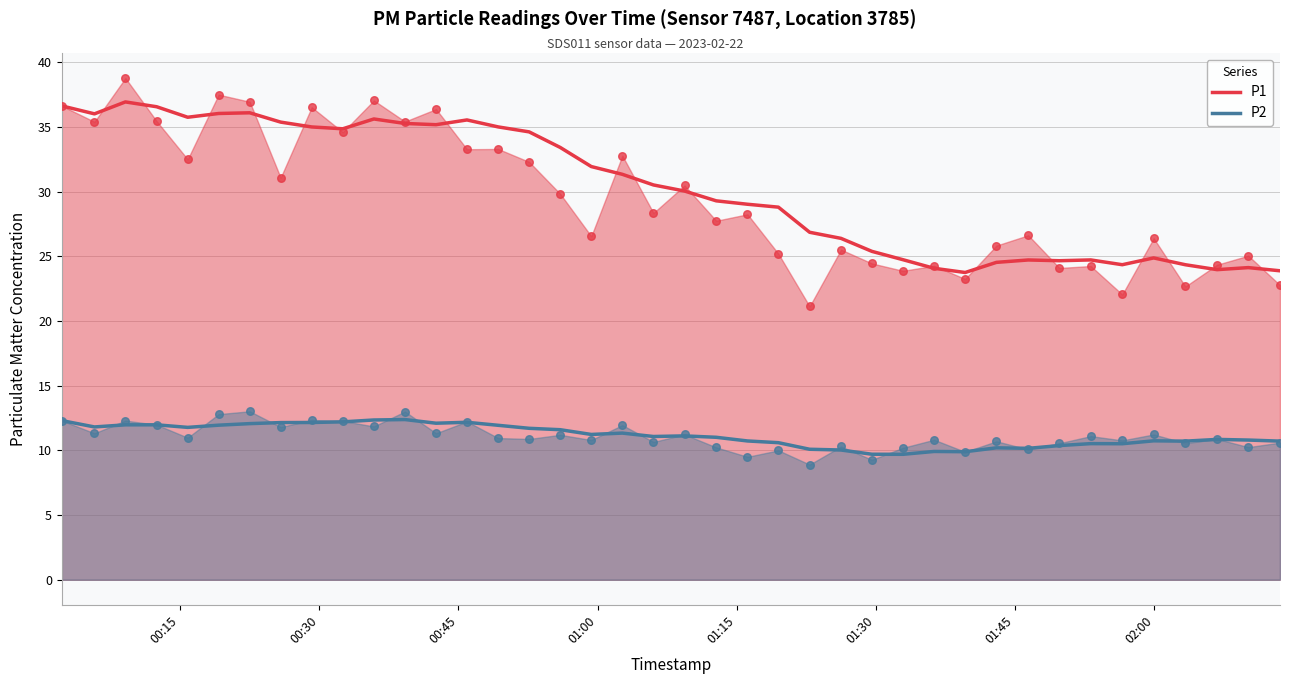

Which series has the widest spread of Y values?

P1